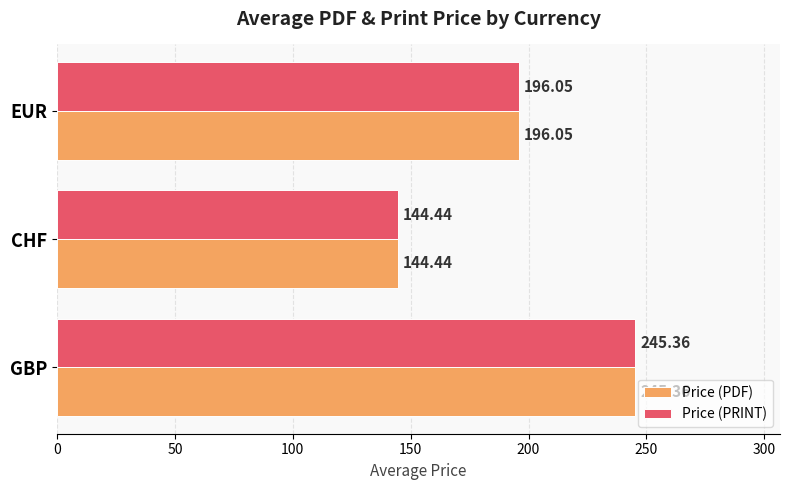

How many values in the Price (PRINT) series are below 196?

1